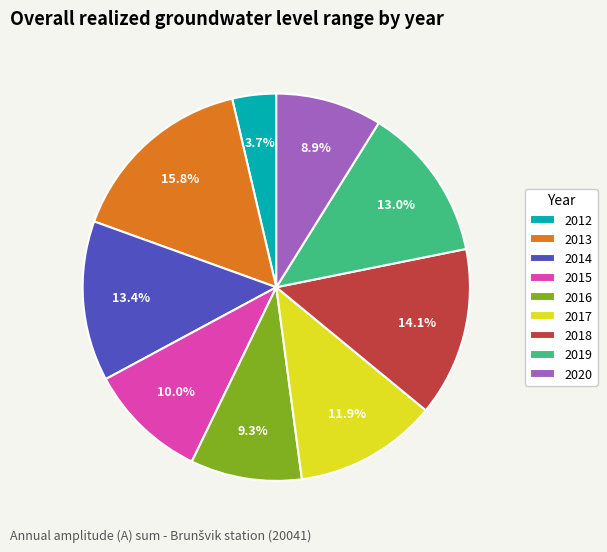

Count the number of slices in the pie.

9